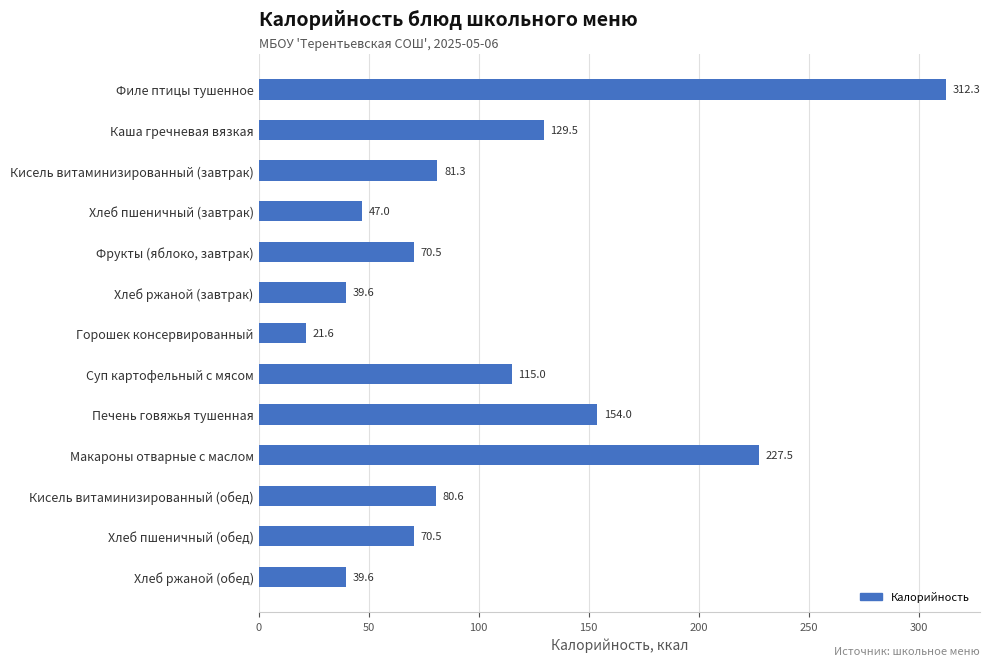

Which category has the lowest value across all series?

Горошек консервированный